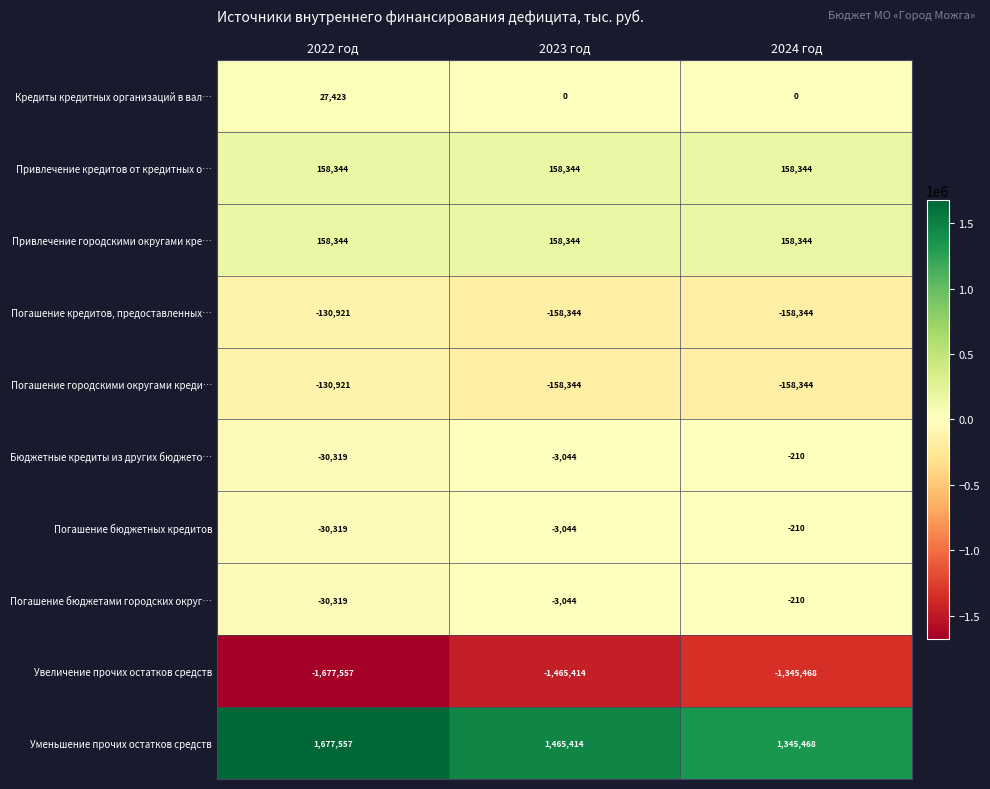

Which category has the highest value across all series?

2022 год